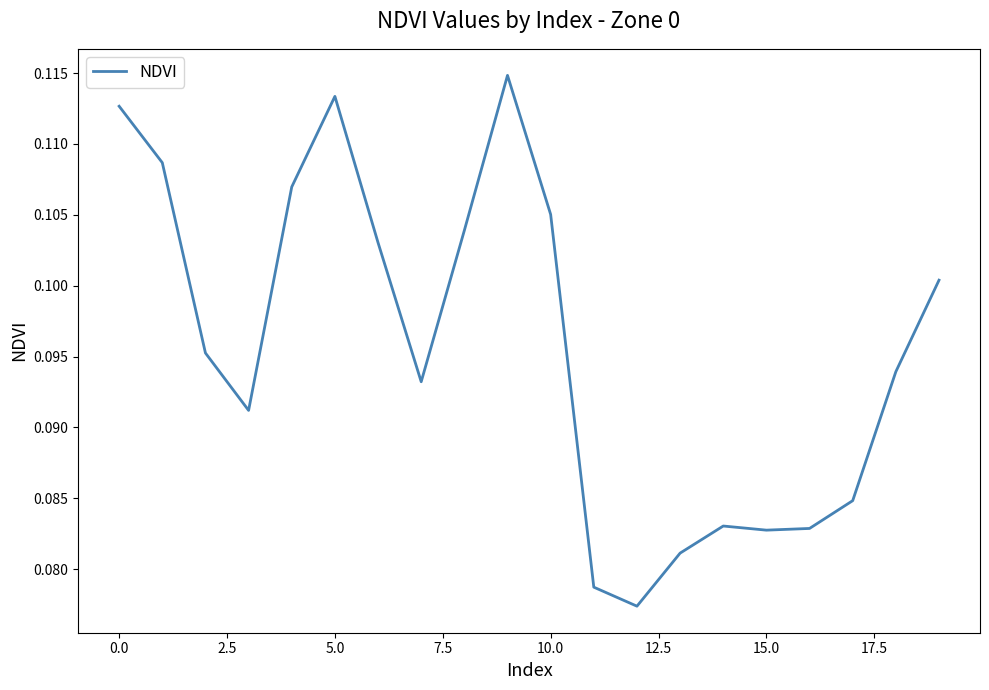

Does the chart have visible grid lines?

No